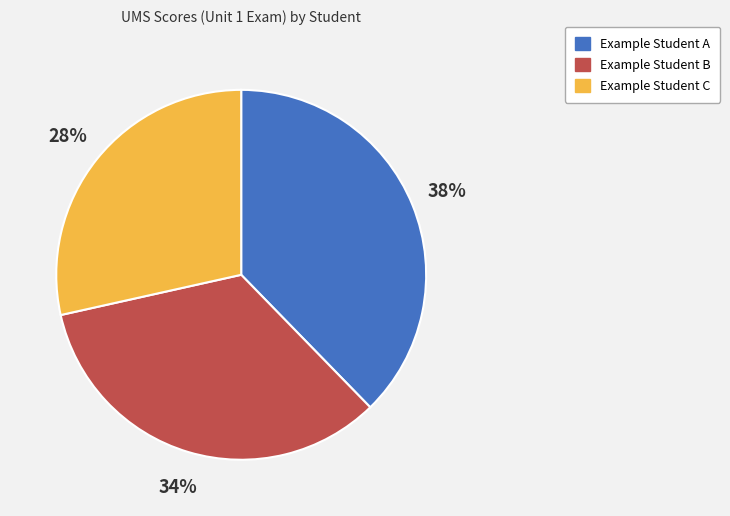

Approximately how many times larger is the value at Example Student A compared to Example Student B?

1.1